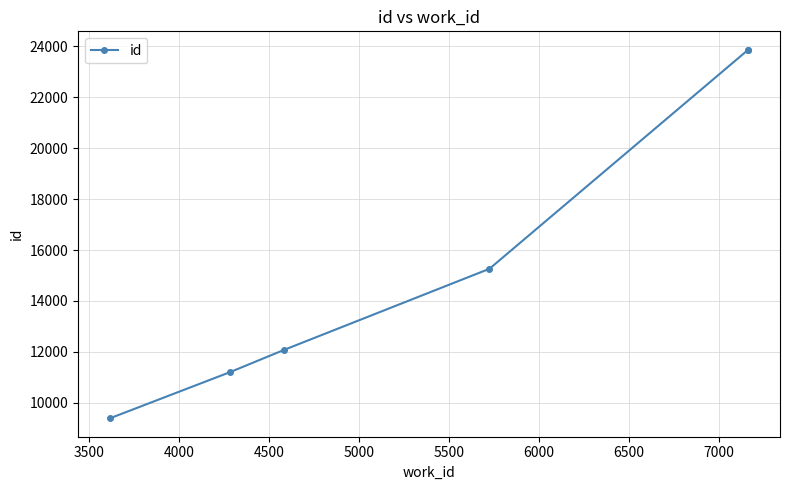

Is this an area chart (filled region under the line)?

No